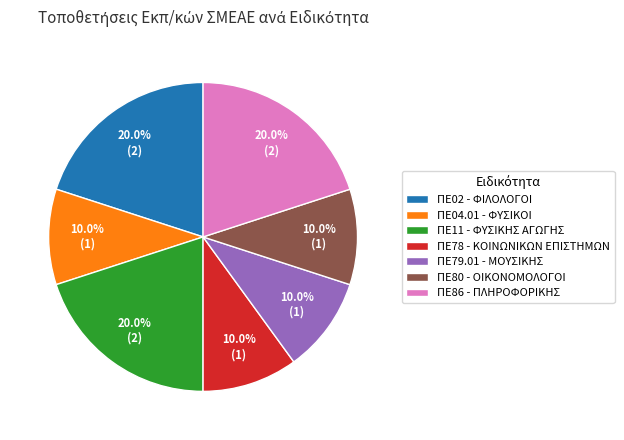

True or false: ΠΕ80 - ΟΙΚΟΝΟΜΟΛΟΓΟΙ accounts for 10% of the total.

True